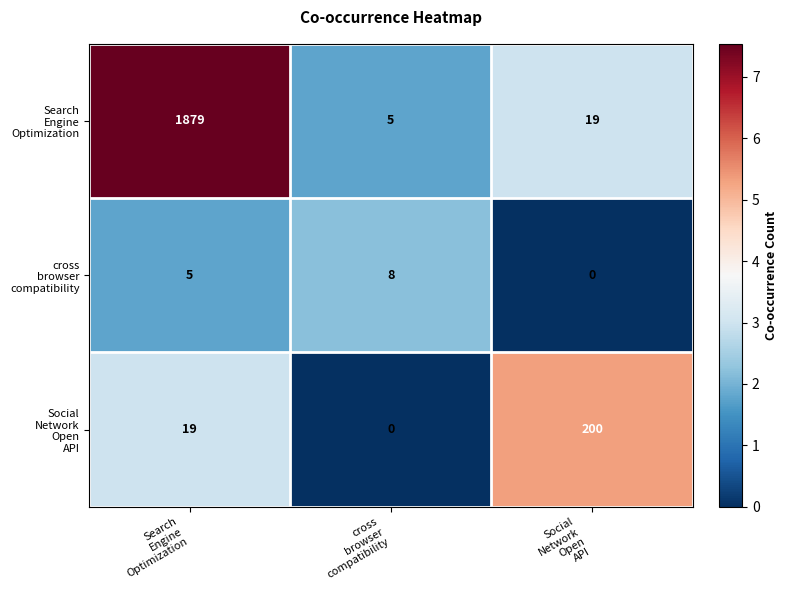

What is the greatest value displayed?

1879